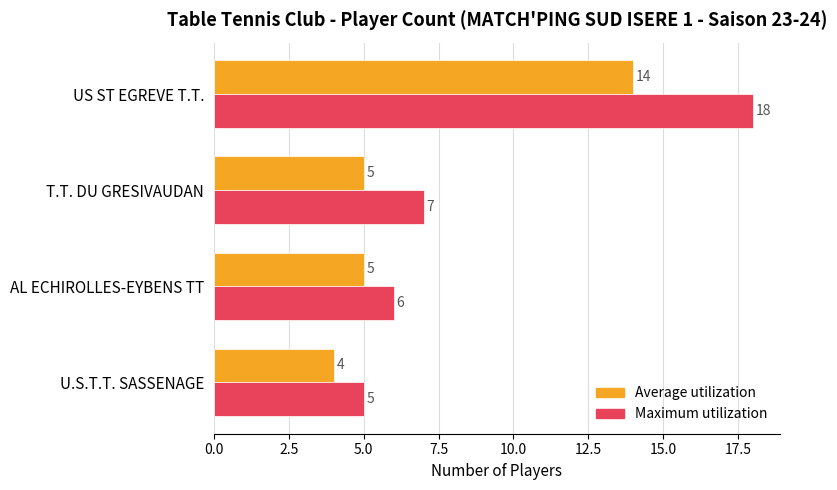

What is the average value of the Maximum utilization series?

9